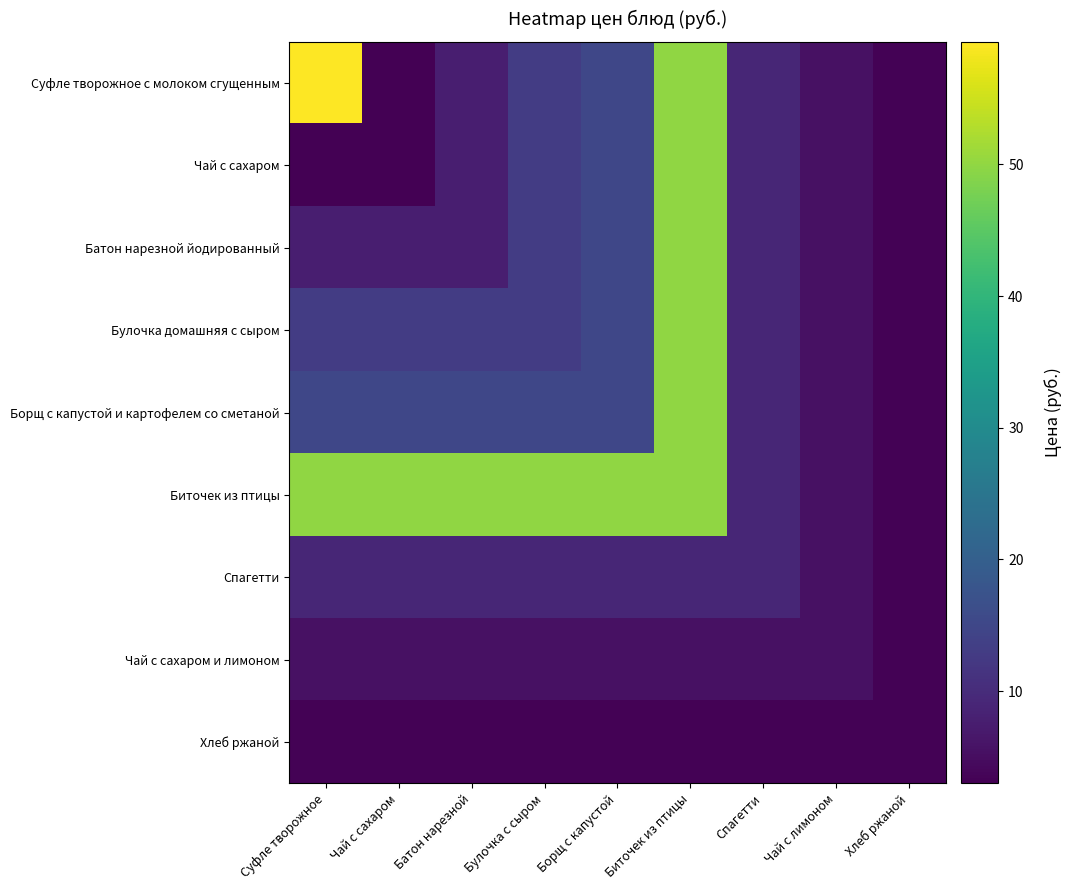

Reading left to right, what are all the values shown in this chart?

Суфле творожное с молоком сгущенным: Суфле творожное=59.3	Чай с сахаром=3.0	Батон нарезной=7.8	Булочка с сыром=12.9	Борщ с капустой=15.0	Биточек из птицы=50.0	Спагетти=9.0	Чай с лимоном=5.6	Хлеб ржаной=3.4
Чай с сахаром: Суфле творожное=3.0	Чай с сахаром=3.0	Батон нарезной=7.8	Булочка с сыром=12.9	Борщ с капустой=15.0	Биточек из птицы=50.0	Спагетти=9.0	Чай с лимоном=5.6	Хлеб ржаной=3.4
Батон нарезной йодированный: Суфле творожное=7.8	Чай с сахаром=7.8	Батон нарезной=7.8	Булочка с сыром=12.9	Борщ с капустой=15.0	Биточек из птицы=50.0	Спагетти=9.0	Чай с лимоном=5.6	Хлеб ржаной=3.4
Булочка домашняя с сыром: Суфле творожное=12.9	Чай с сахаром=12.9	Батон нарезной=12.9	Булочка с сыром=12.9	Борщ с капустой=15.0	Биточек из птицы=50.0	Спагетти=9.0	Чай с лимоном=5.6	Хлеб ржаной=3.4
Борщ с капустой и картофелем со сметаной: Суфле творожное=15.0	Чай с сахаром=15.0	Батон нарезной=15.0	Булочка с сыром=15.0	Борщ с капустой=15.0	Биточек из птицы=50.0	Спагетти=9.0	Чай с лимоном=5.6	Хлеб ржаной=3.4
Биточек из птицы: Суфле творожное=50.0	Чай с сахаром=50.0	Батон нарезной=50.0	Булочка с сыром=50.0	Борщ с капустой=50.0	Биточек из птицы=50.0	Спагетти=9.0	Чай с лимоном=5.6	Хлеб ржаной=3.4
Спагетти: Суфле творожное=9.0	Чай с сахаром=9.0	Батон нарезной=9.0	Булочка с сыром=9.0	Борщ с капустой=9.0	Биточек из птицы=9.0	Спагетти=9.0	Чай с лимоном=5.6	Хлеб ржаной=3.4
Чай с сахаром и лимоном: Суфле творожное=5.6	Чай с сахаром=5.6	Батон нарезной=5.6	Булочка с сыром=5.6	Борщ с капустой=5.6	Биточек из птицы=5.6	Спагетти=5.6	Чай с лимоном=5.6	Хлеб ржаной=3.4
Хлеб ржаной: Суфле творожное=3.4	Чай с сахаром=3.4	Батон нарезной=3.4	Булочка с сыром=3.4	Борщ с капустой=3.4	Биточек из птицы=3.4	Спагетти=3.4	Чай с лимоном=3.4	Хлеб ржаной=3.4